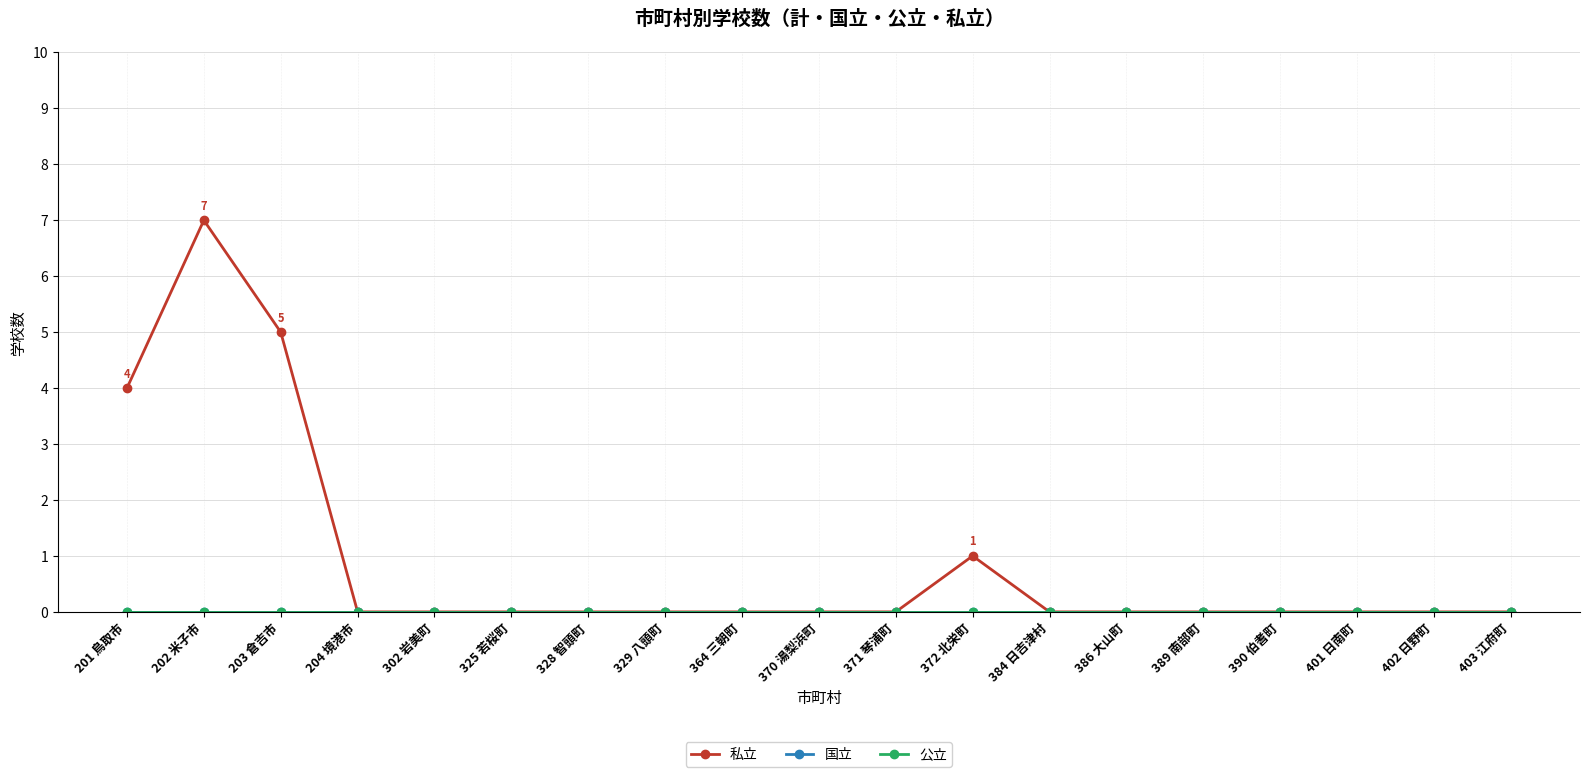

Does the chart have visible grid lines?

Yes